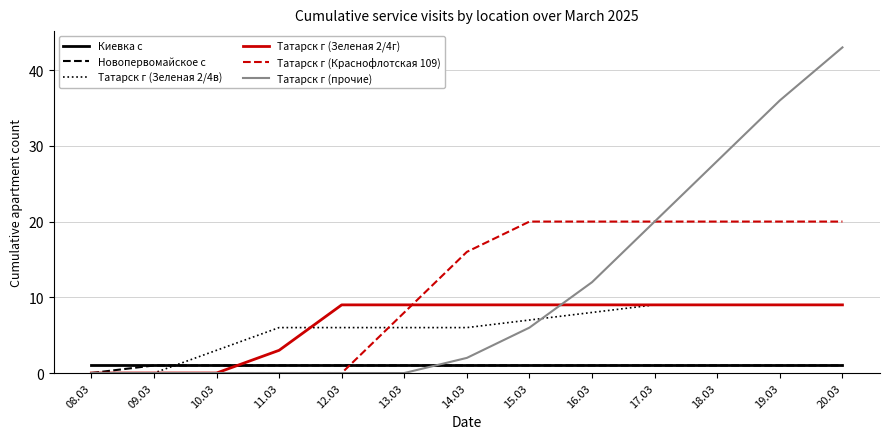

At which label is Татарск г (Краснофлотская 109) closest to 10?

13.03